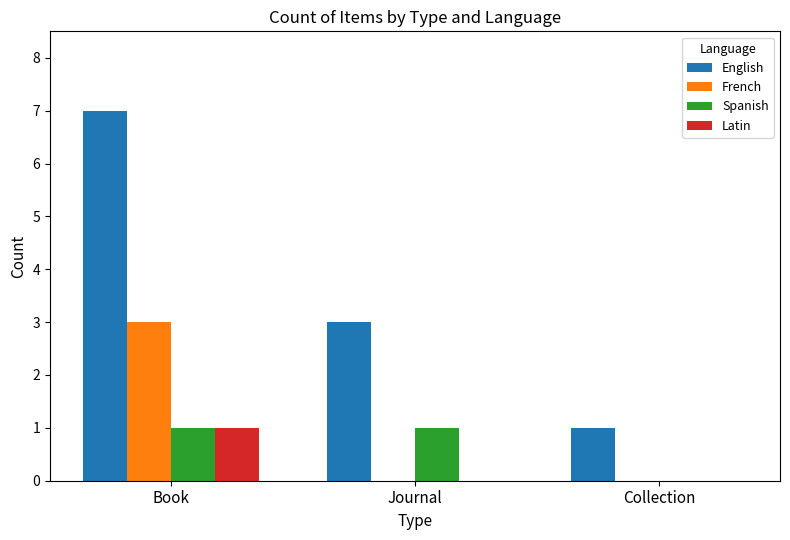

At which category is the sum across all series the highest?

Book